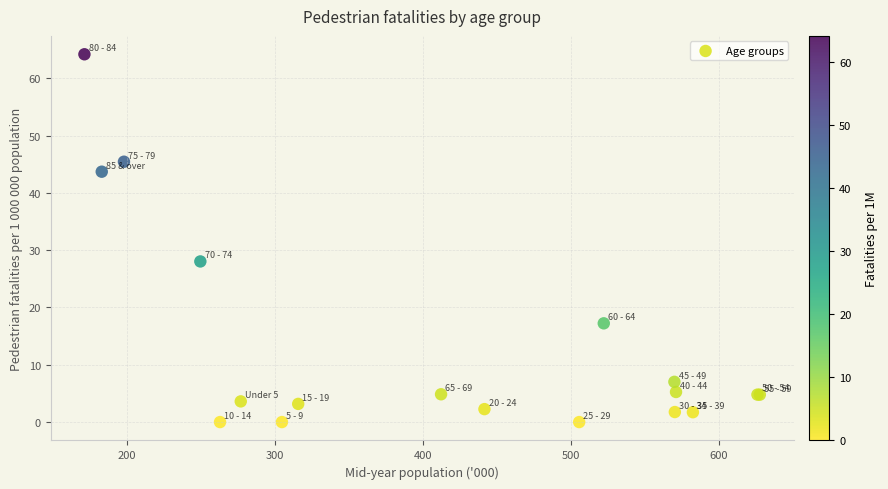

What Y value in the scatter plot is closest to 32?

28.0